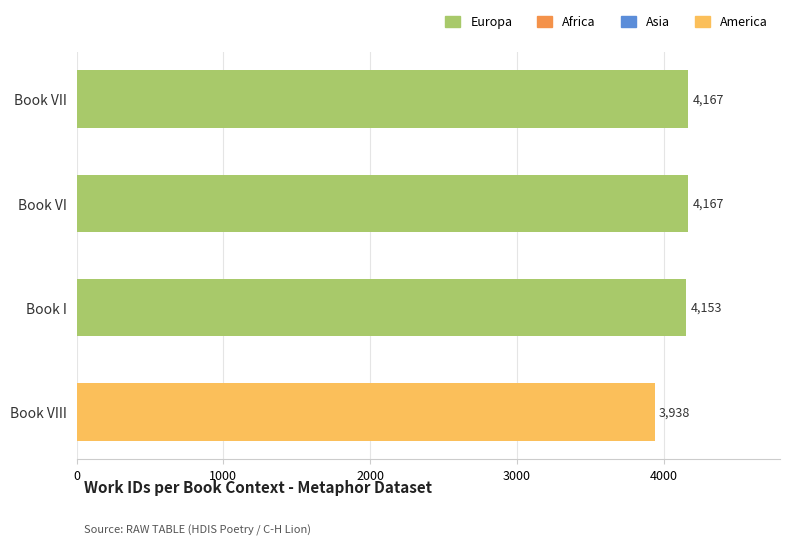

Is it true that the value at Book VIII is 3938?

True